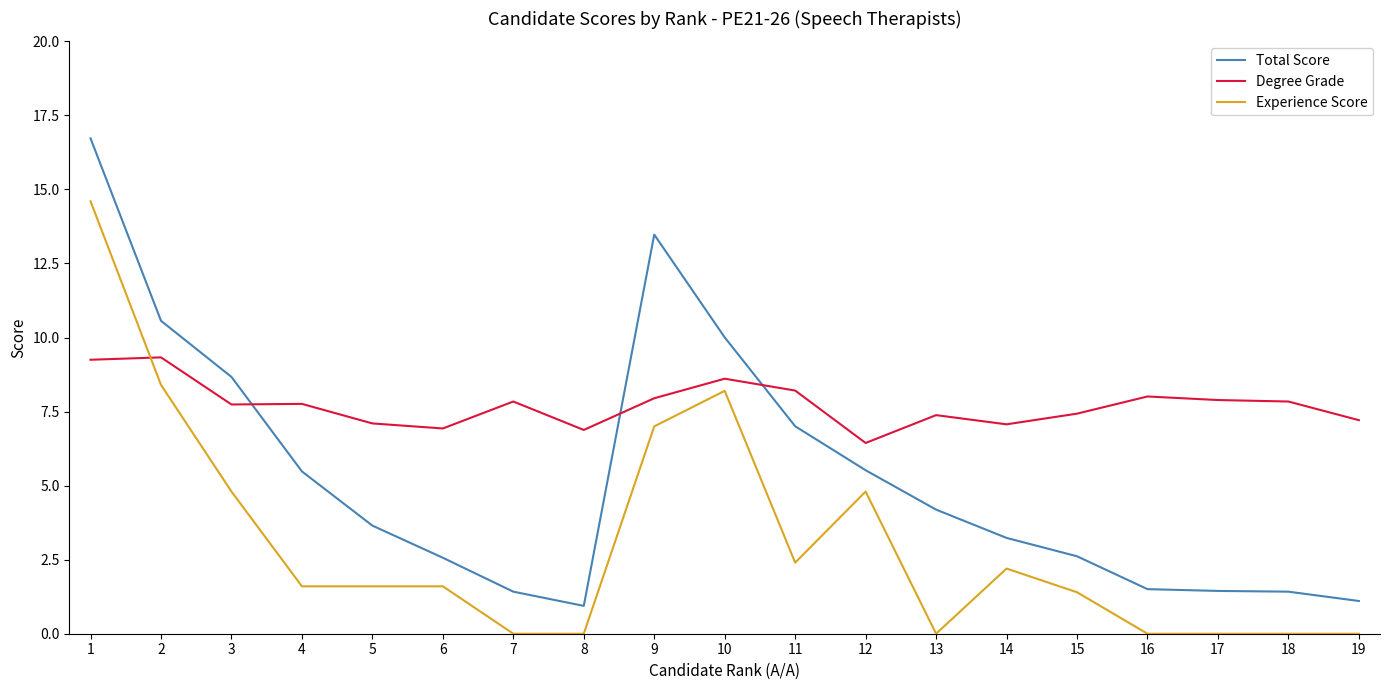

Rank the series by their average value, from highest to lowest.

Degree Grade, Total Score, Experience Score